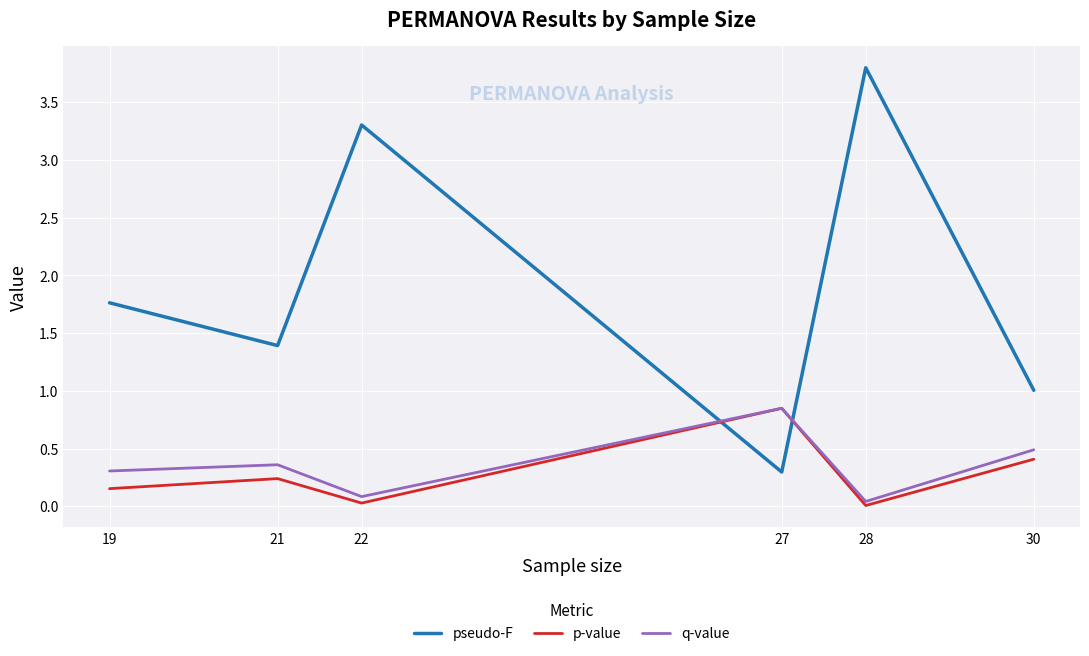

The value of pseudo-F at 22 is 3.3. True or false?

True